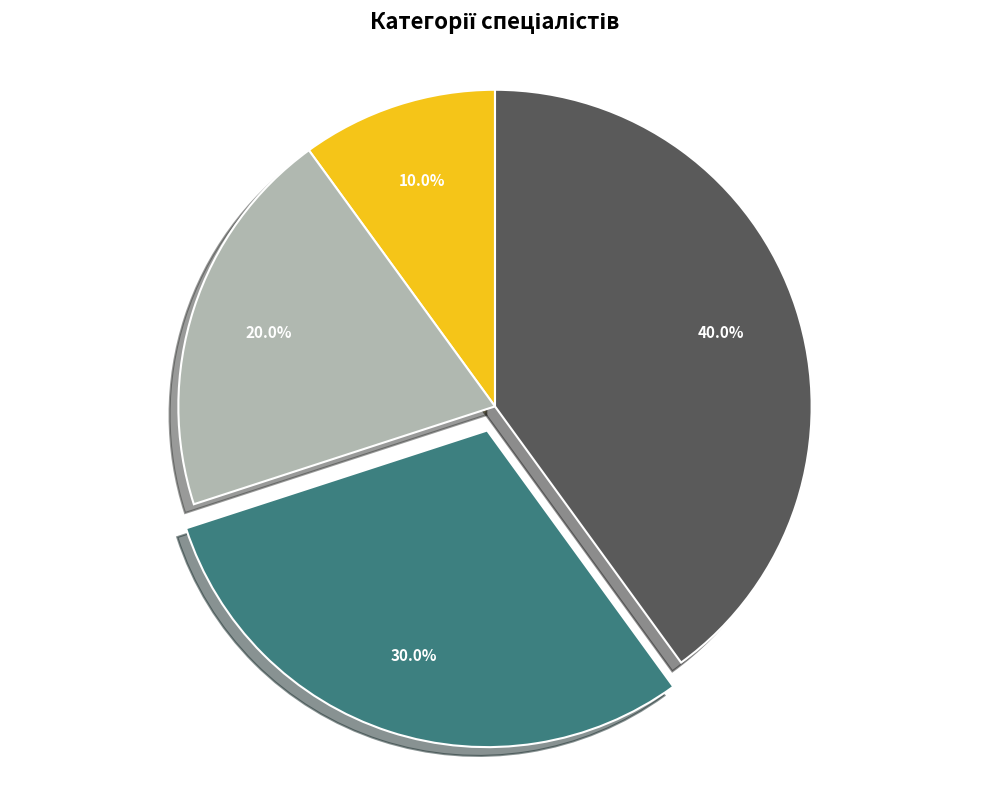

Does any single category account for the majority?

No